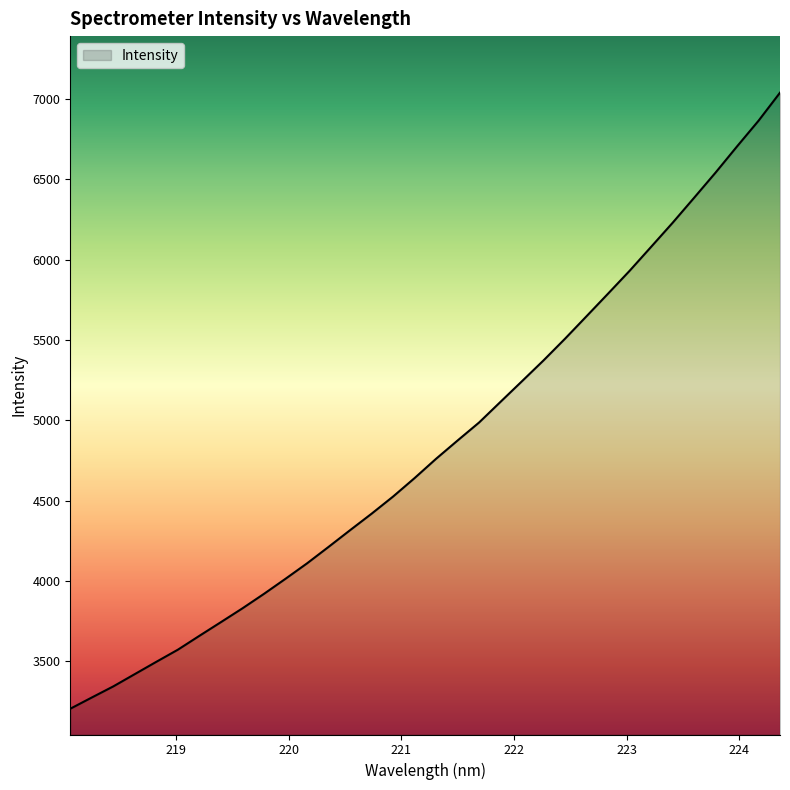

What is the maximum value shown in the chart?

7037.9